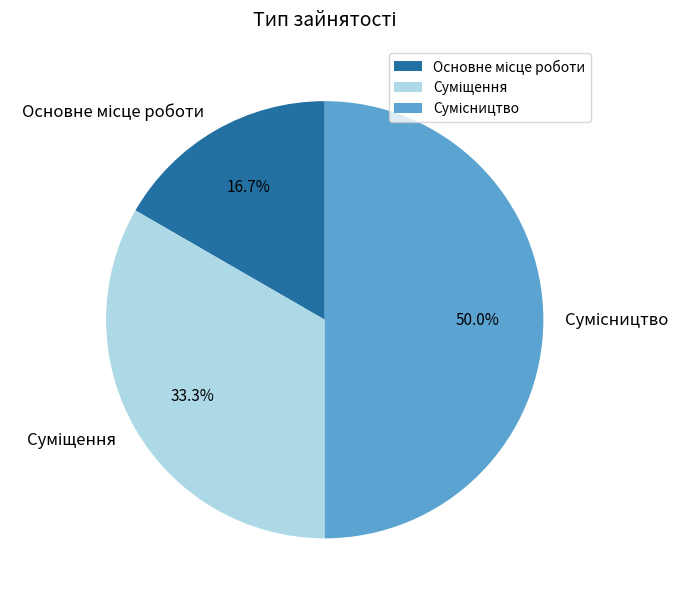

Is there any slice that represents more than half of the pie?

No